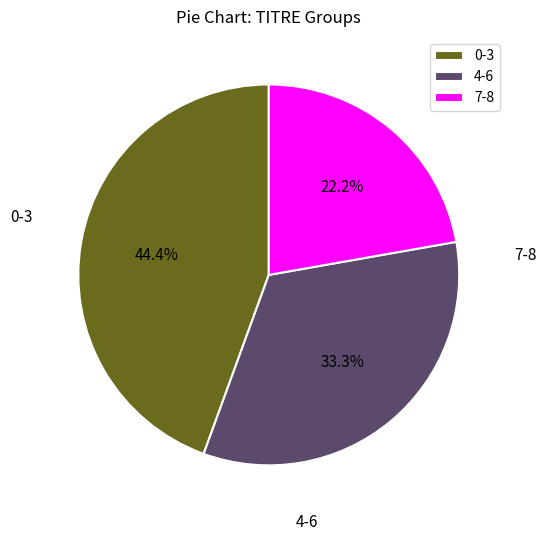

Does any single category account for the majority?

No